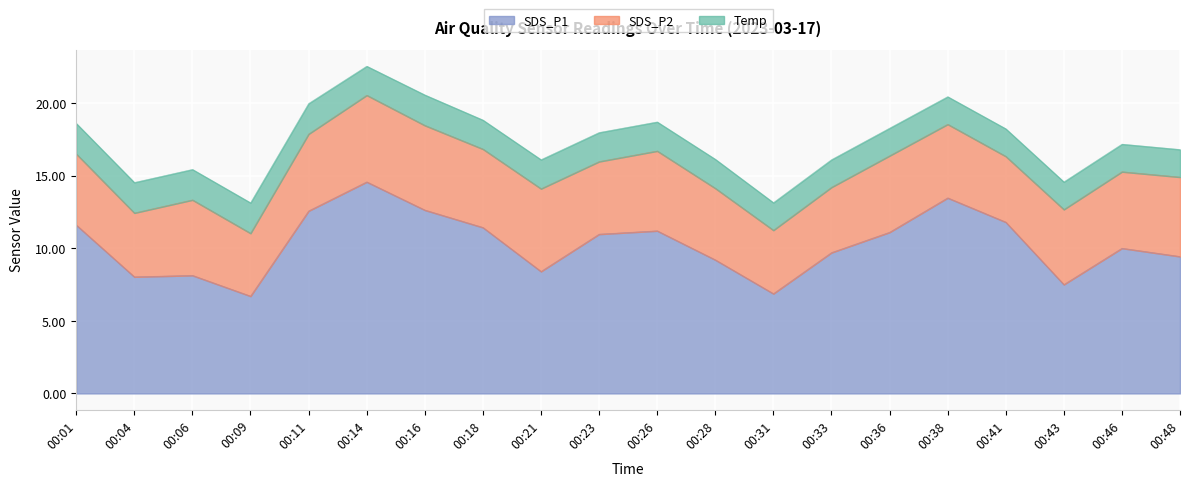

What is the difference between the second highest and minimum values in the SDS_P1 series?

6.8